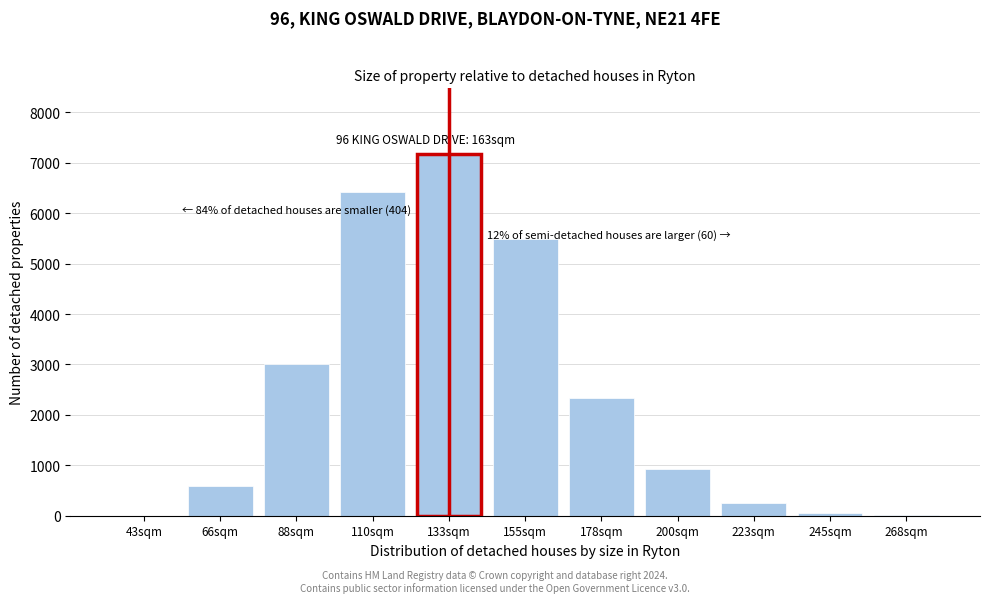

What is the greatest value displayed?

7184